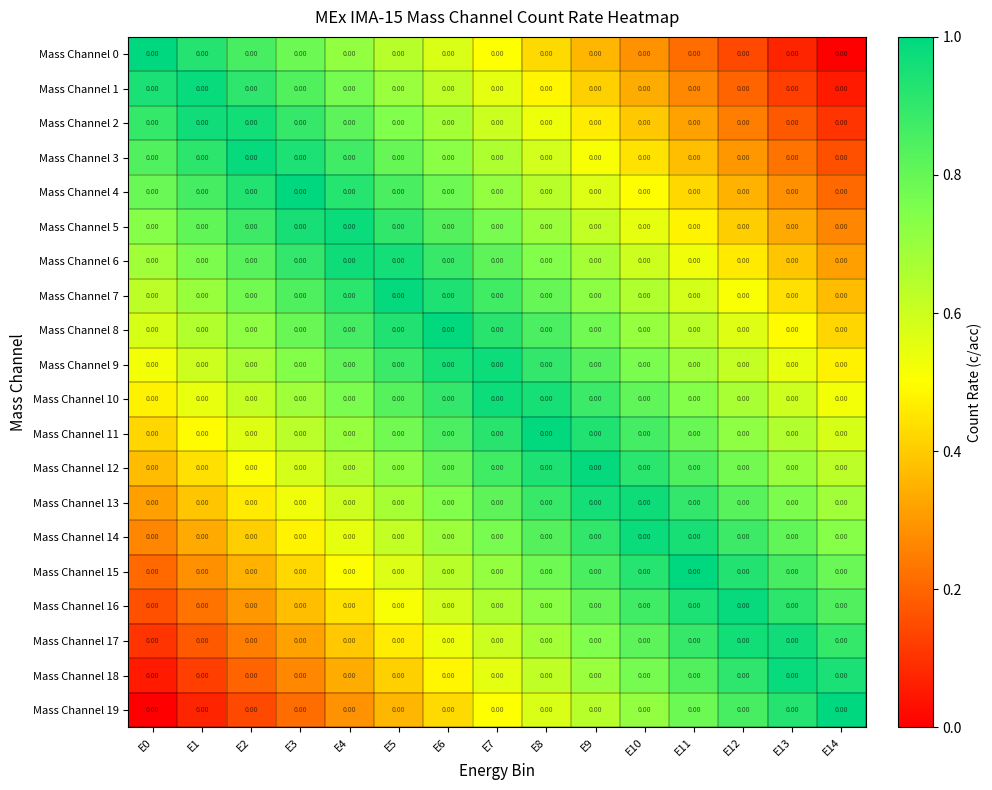

At how many categories does at least one series exceed 0?

15